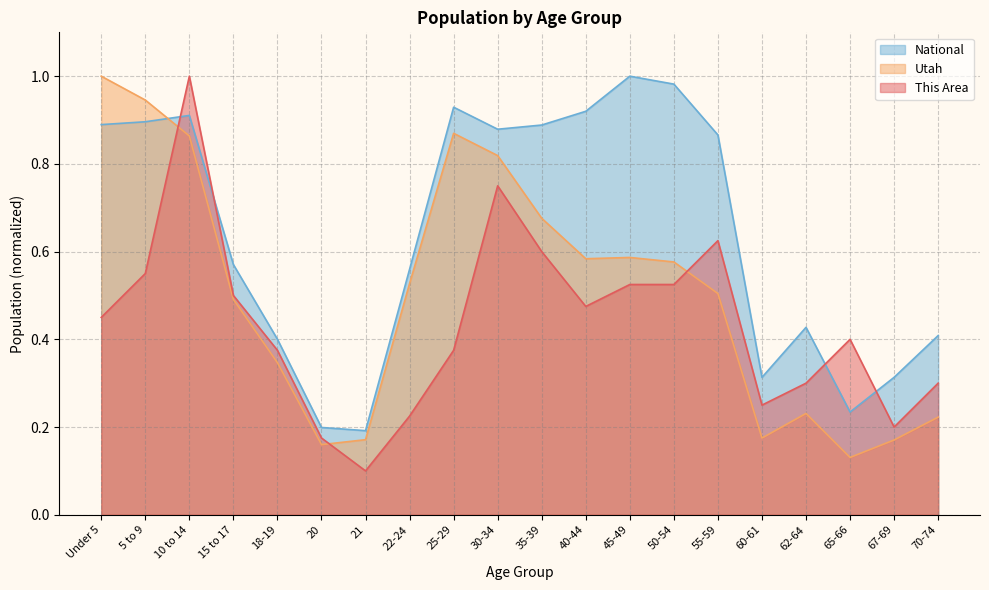

True or false: Utah and This Area intersect in this chart.

True